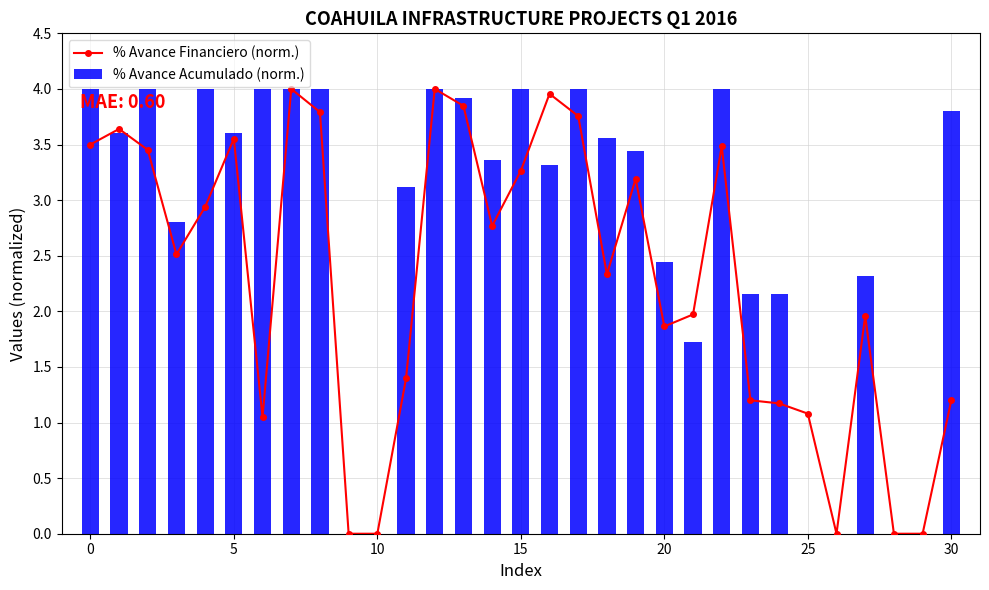

Reading right to left, list all the values displayed in this chart.

% Avance Financiero (norm.): 1.2	0.0	0.0	2.0	0.0	1.1	1.2	1.2	3.5	2.0	1.9	3.2	2.3	3.8	4.0	3.3	2.8	3.8	4.0	1.4	0.0	0.0	3.8	4.0	1.0	3.6	2.9	2.5	3.5	3.6	3.5
% Avance Acumulado (norm.): 3.8	0.0	0.0	2.3	0.0	0.0	2.2	2.2	4.0	1.7	2.4	3.4	3.6	4.0	3.3	4.0	3.4	3.9	4.0	3.1	0.0	0.0	4.0	4.0	4.0	3.6	4.0	2.8	4.0	3.6	4.0